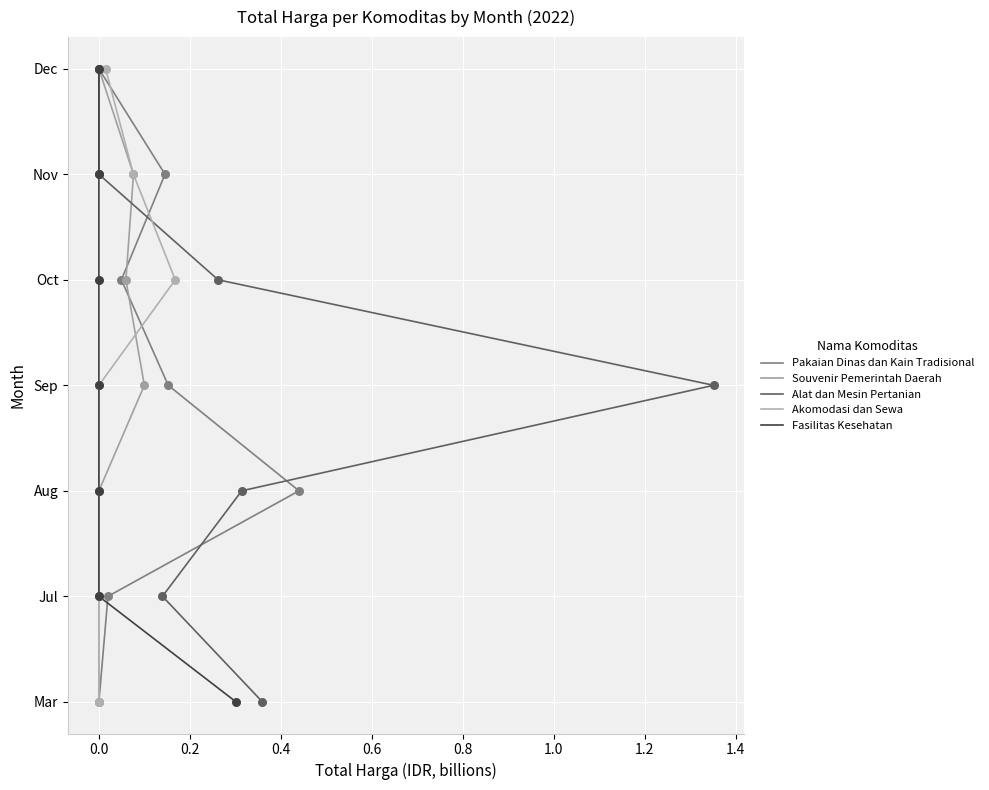

Is the value of Pakaian Dinas dan Kain Tradisional at 0.6 greater than the value of Alat dan Mesin Pertanian at 0.6?

No